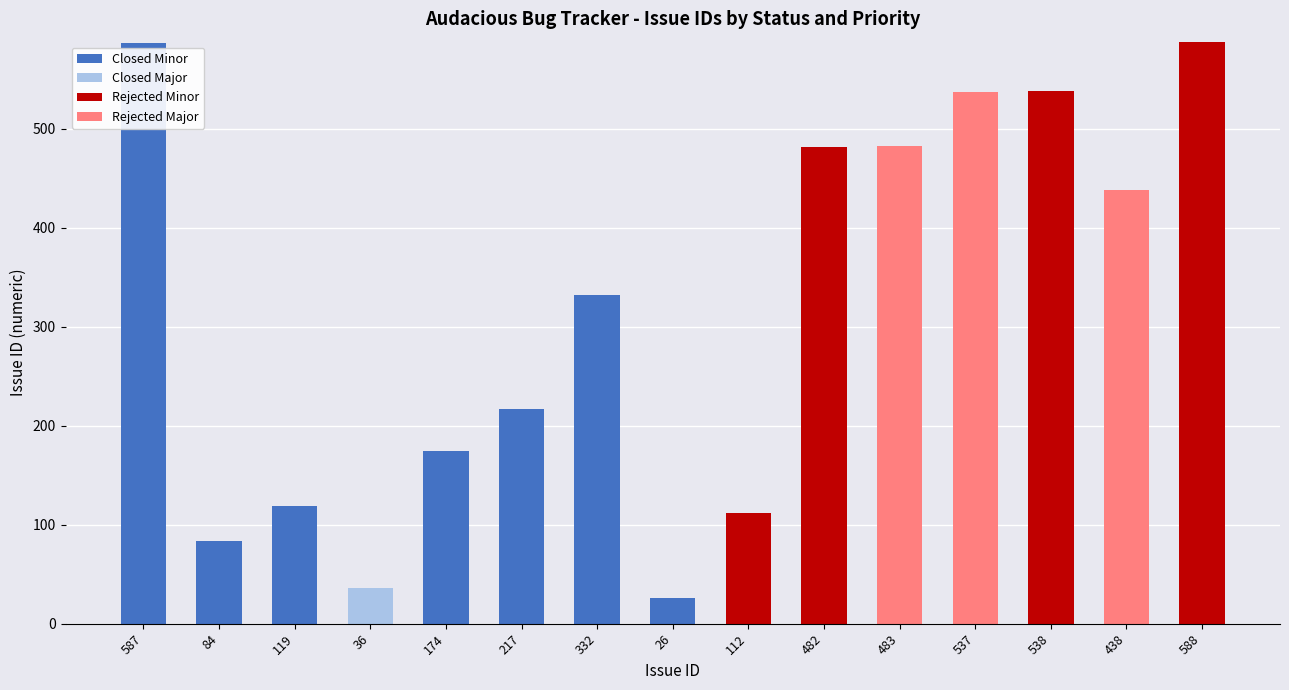

Where is Closed Minor nearest to the value 293?

332